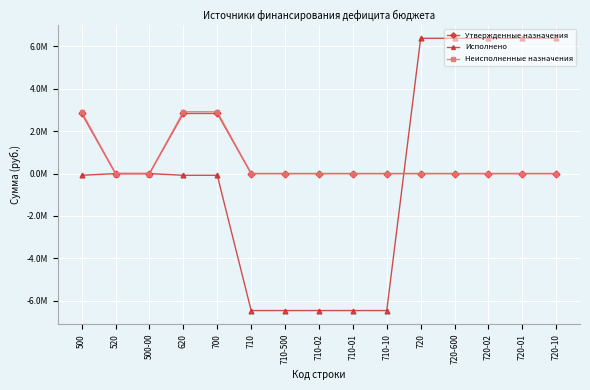

What is the difference between the second highest and second lowest values in the Утвержденные назначения series?

2837748.2